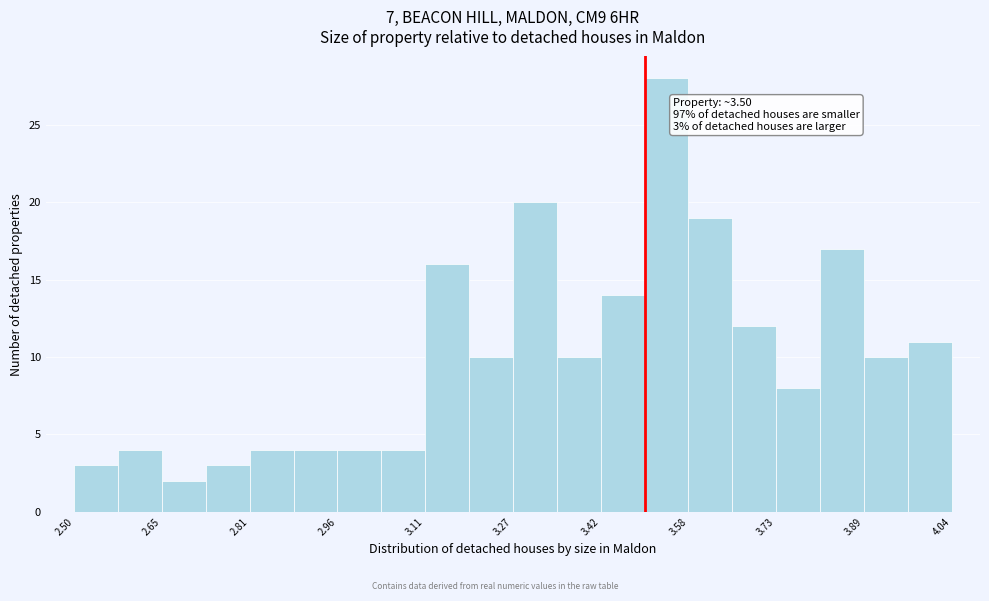

Around what value on the x-axis is the tallest bar? Give the approximate position of its centre, as read against the axis.

3.54